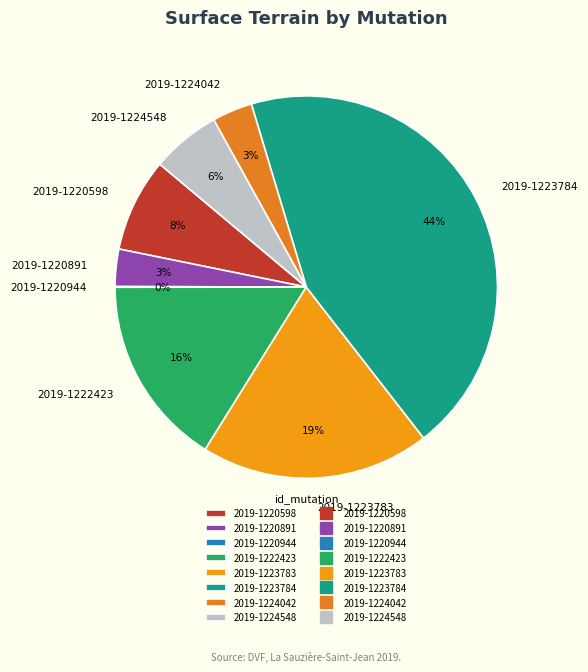

Is the sum of 2019-1222423 and 2019-1223784 greater than half?

Yes